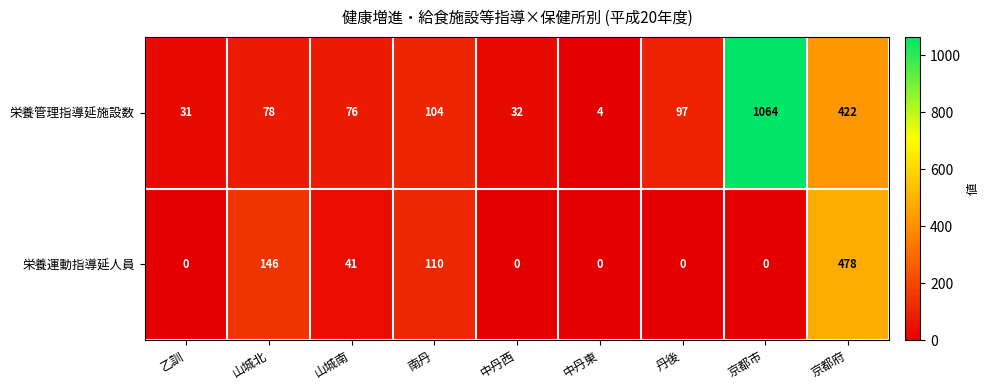

List the series in order of their overall mean, lowest first.

栄養運動指導延人員, 栄養管理指導延施設数